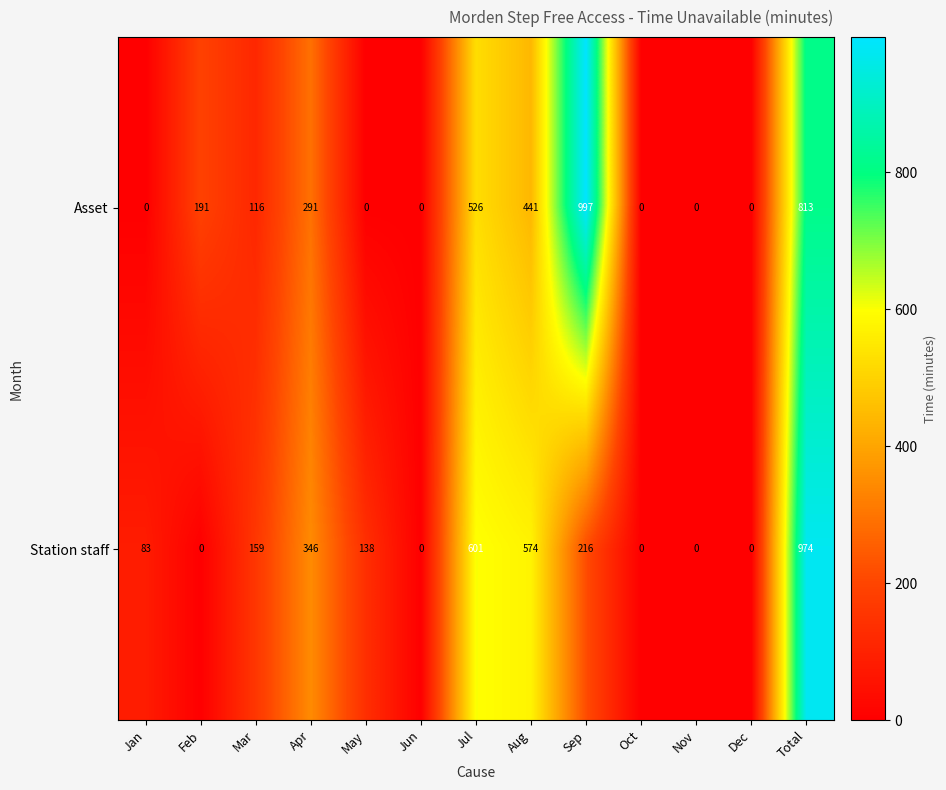

Reading left to right, what are all the values shown in this chart?

Asset: 0	191	116	291	0	0	526	441	997	0	0	0	813
Station staff: 83	0	159	346	138	0	601	574	216	0	0	0	974